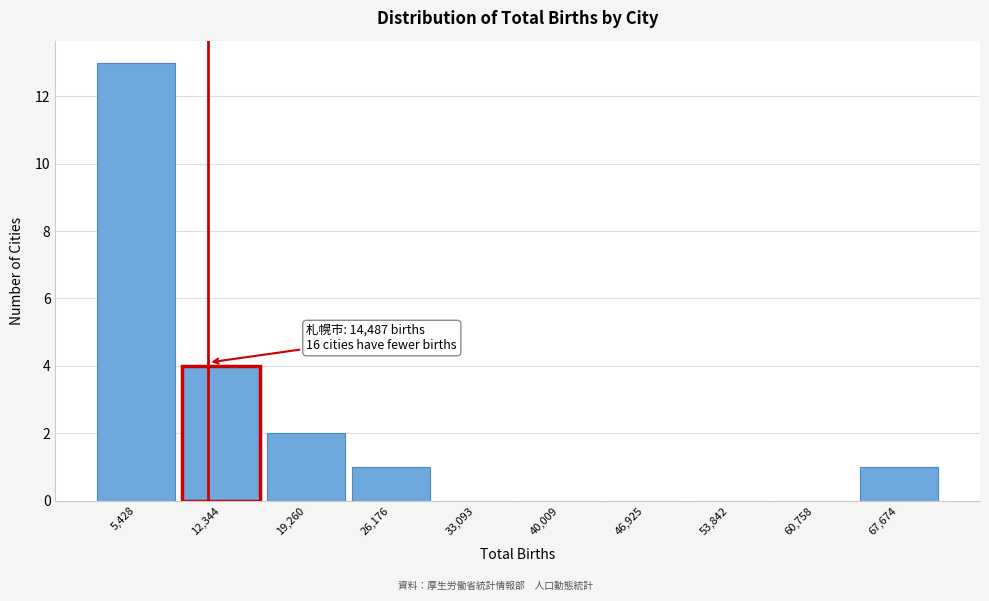

Reading left to right, transcribe all the data shown in this chart.

5,428=13	12,344=4	19,260=2	26,176=1	33,093=0	40,009=0	46,925=0	53,842=0	60,758=0	67,674=1